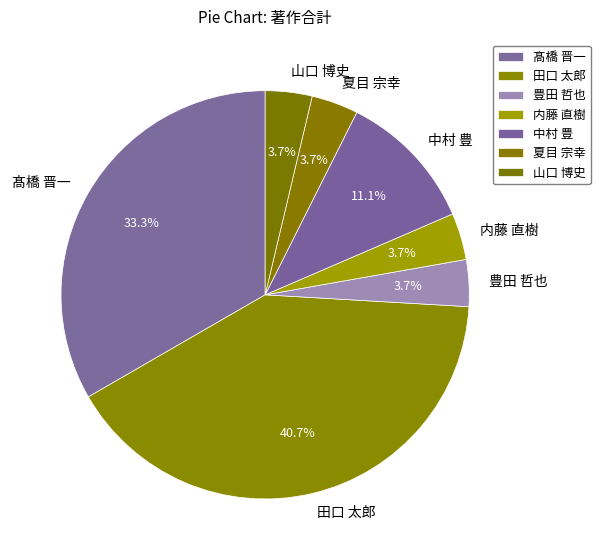

What is the largest slice in the pie chart?

田口 太郎